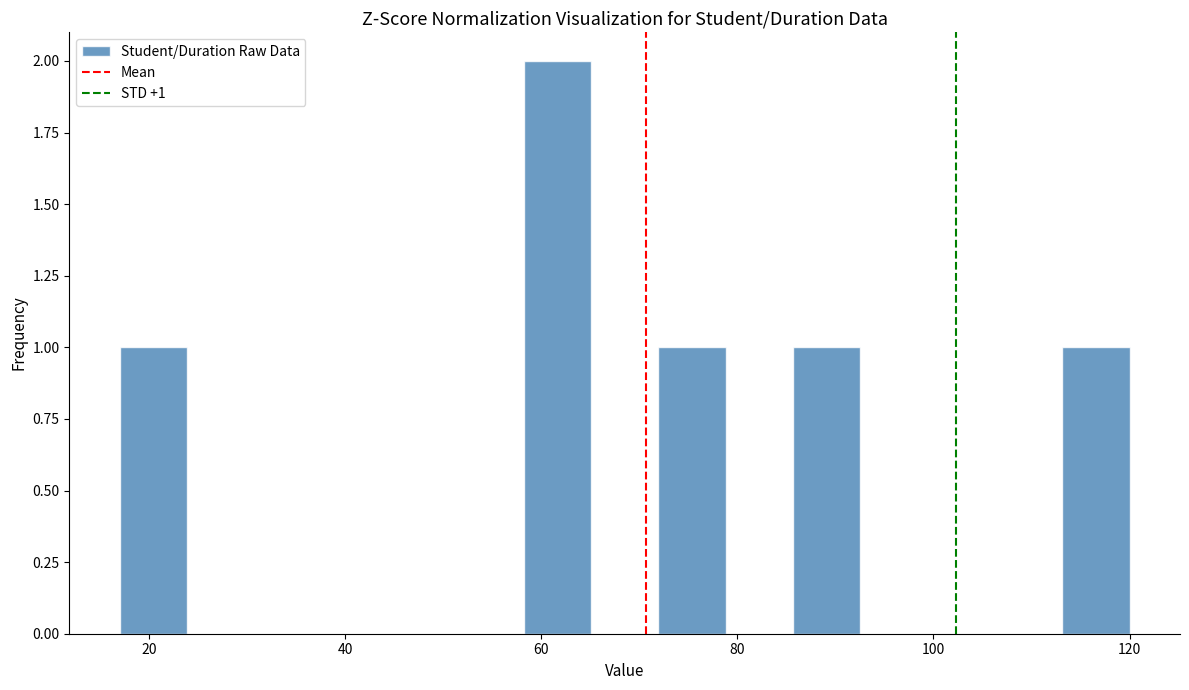

Around what value on the x-axis is the tallest bar? Give the approximate position of its centre, as read against the axis.

62